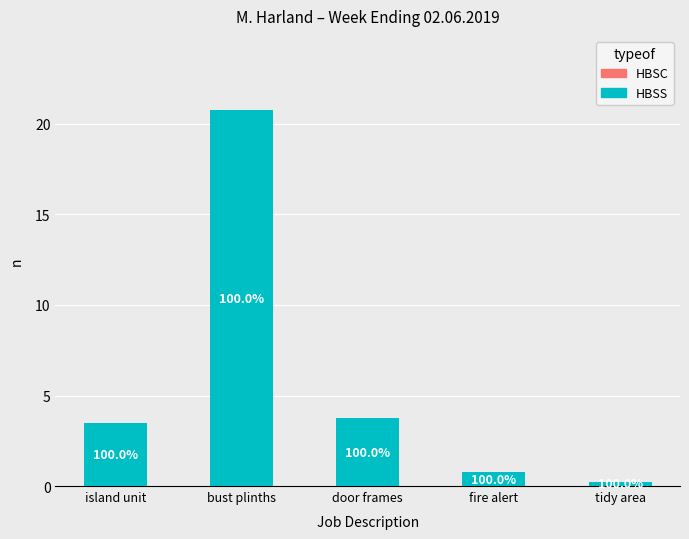

Are the bars horizontal?

No